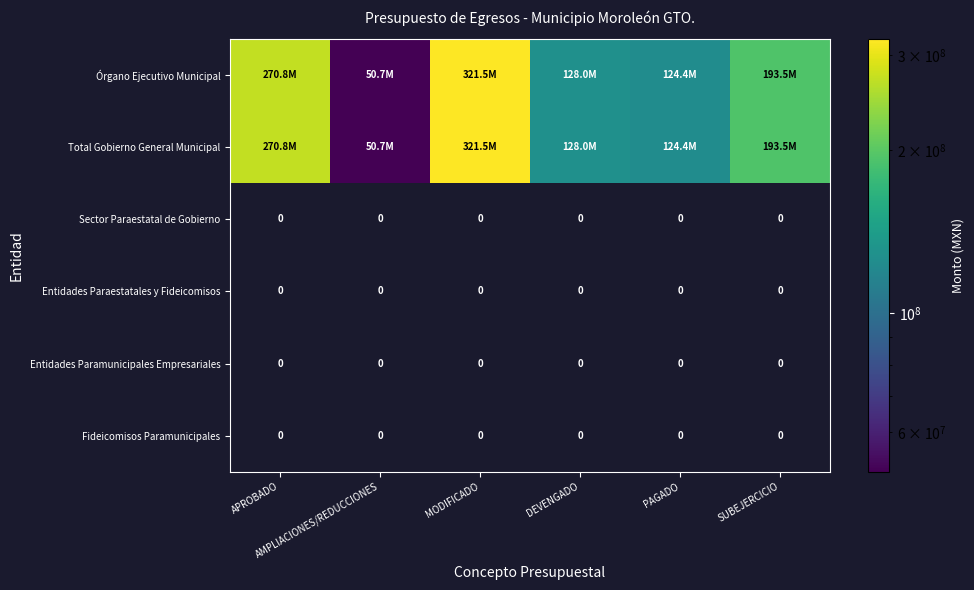

At how many categories does at least one series exceed 186043767?

3